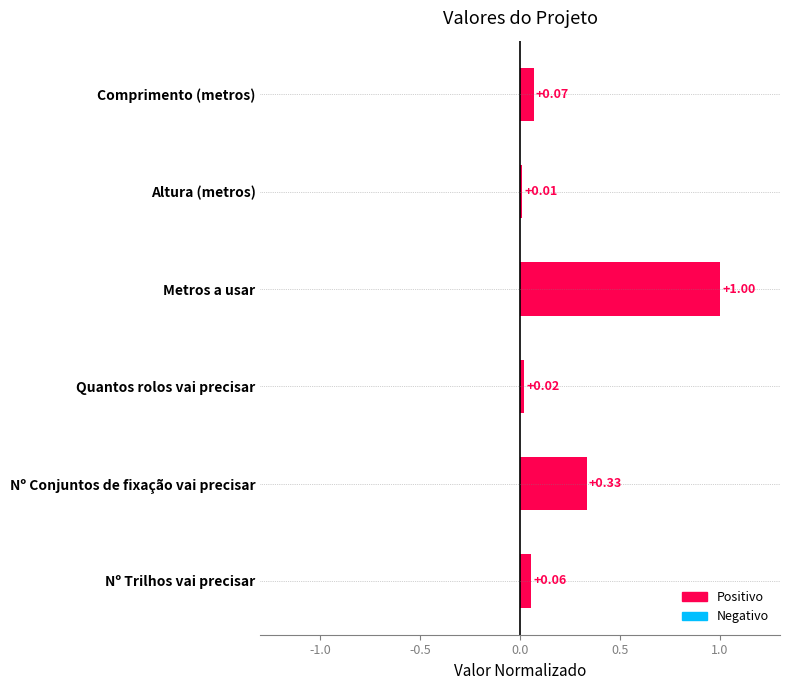

Rank the categories by value from lowest to highest.

Altura (metros), Quantos rolos vai precisar, Nº Trilhos vai precisar, Comprimento (metros), Nº Conjuntos de fixação vai precisar, Metros a usar